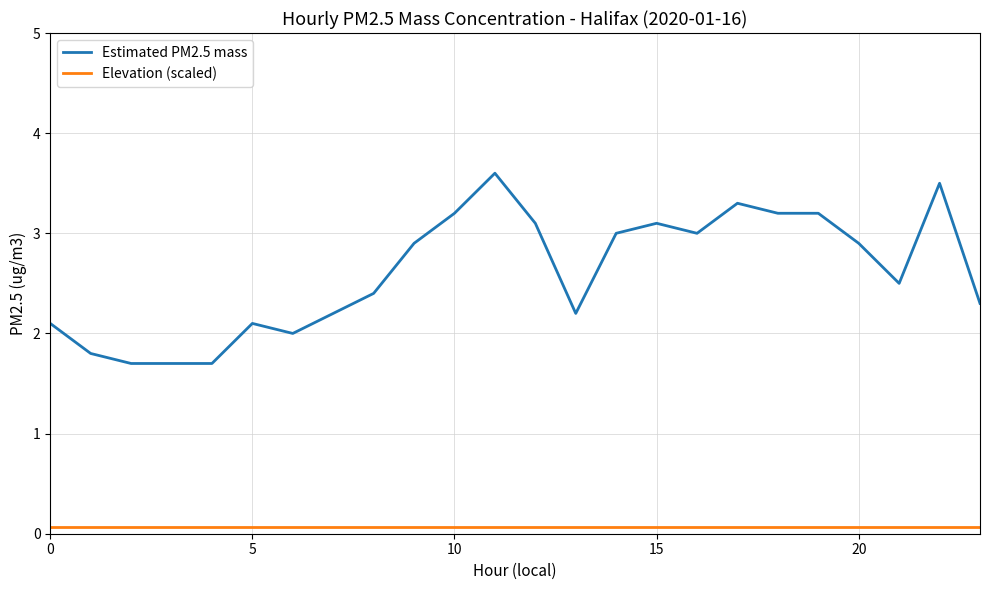

Which series has the largest total across all categories?

Estimated PM2.5 mass